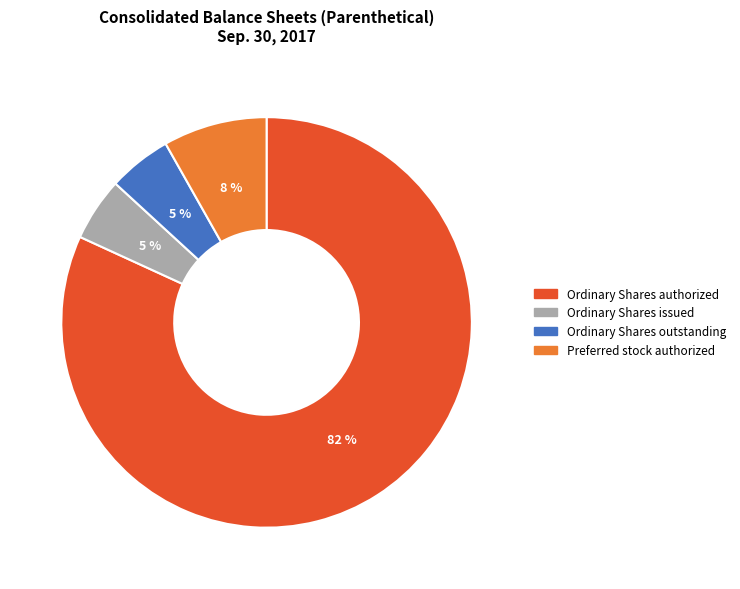

Do Ordinary Shares issued and Preferred stock authorized together represent more than half of the pie?

No